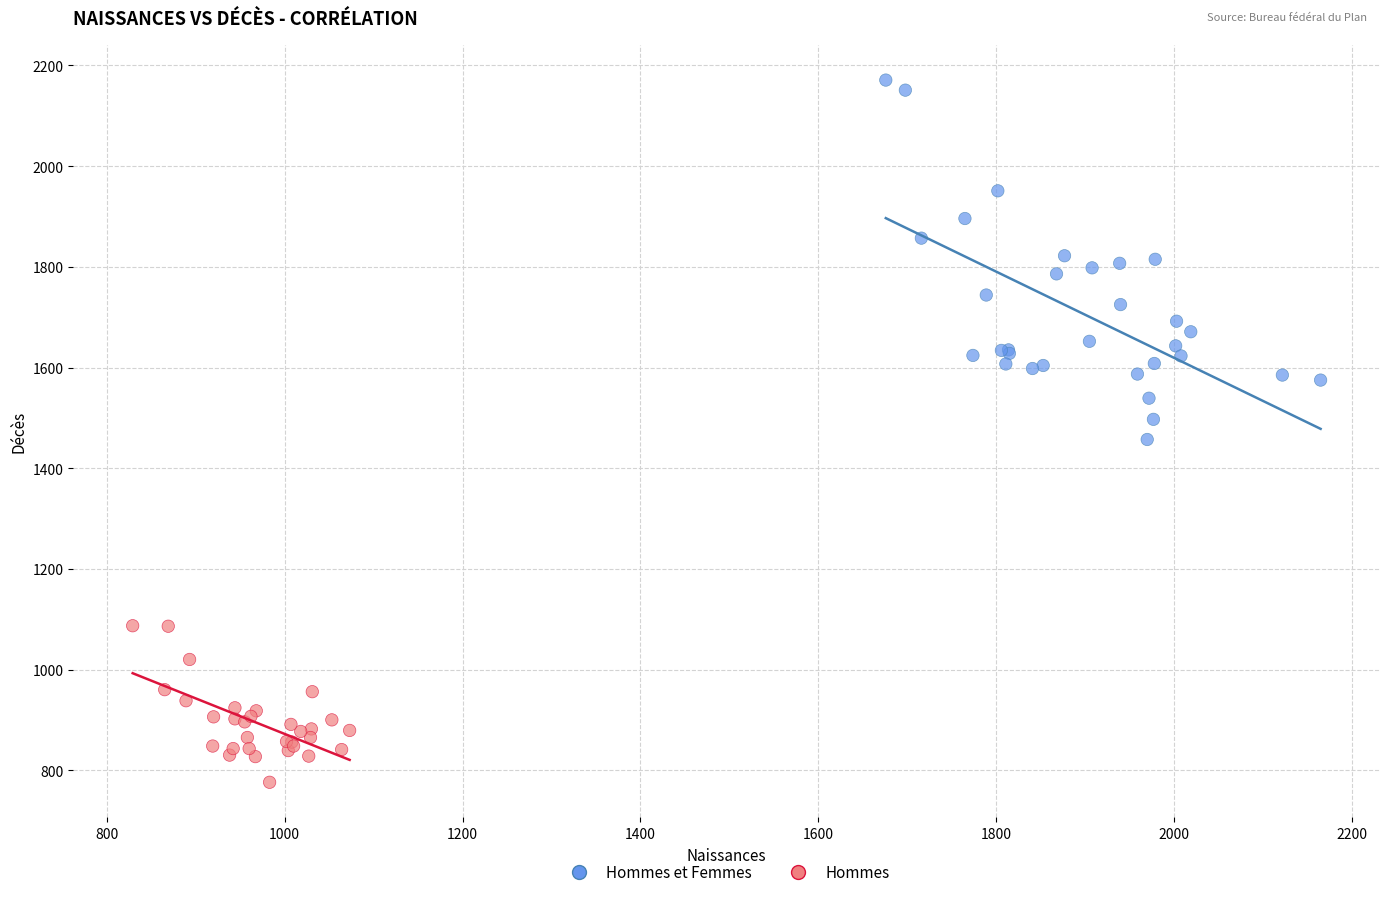

What are all the series names shown in the legend?

Hommes et Femmes, Hommes